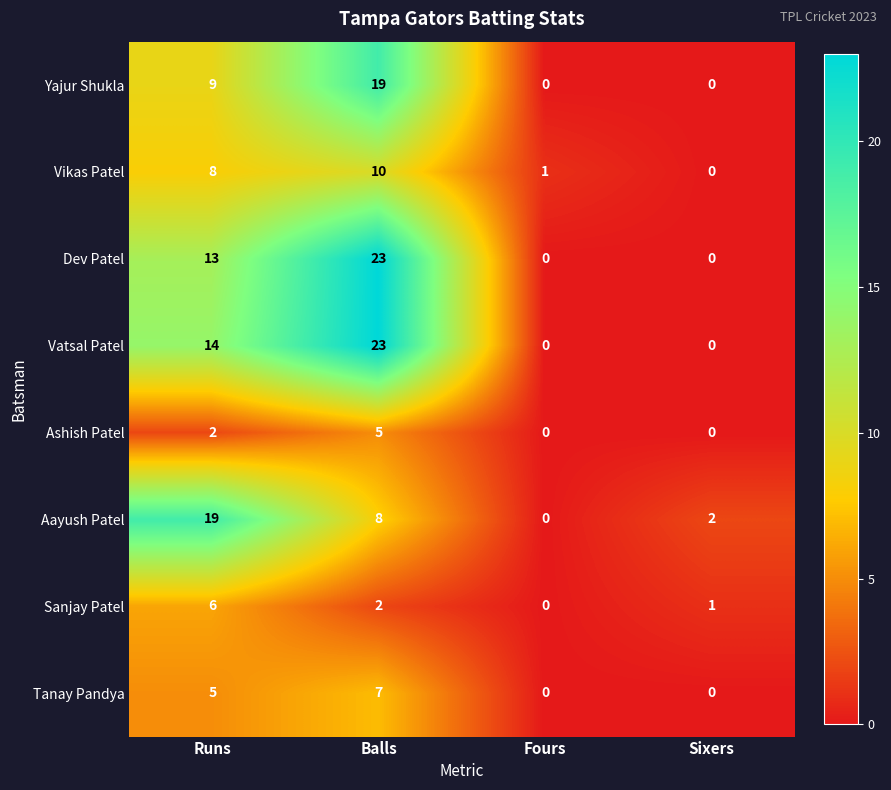

Between Runs and Fours, which series saw the biggest shift?

Aayush Patel